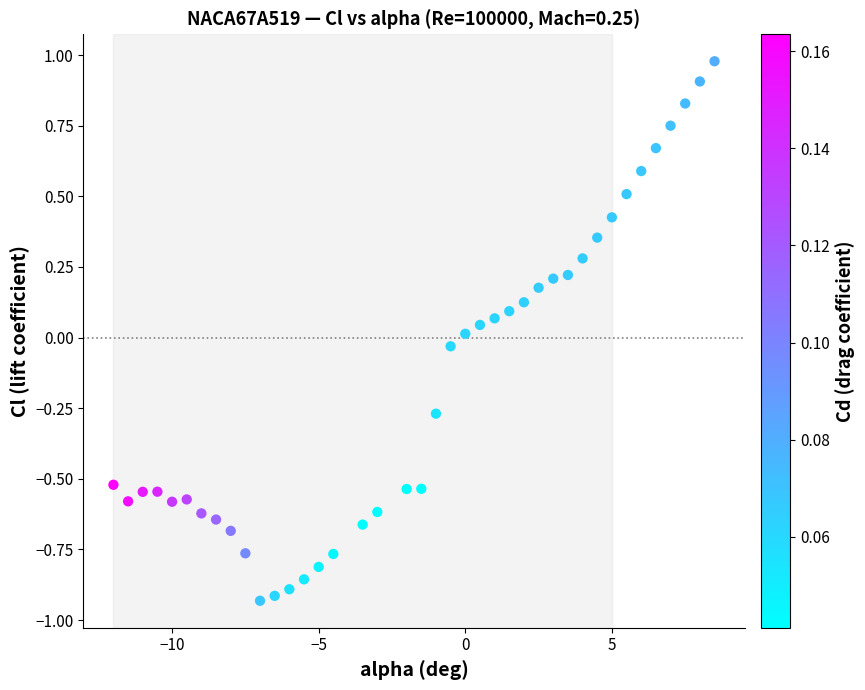

What is the range of Y values (max minus min)?

1.9